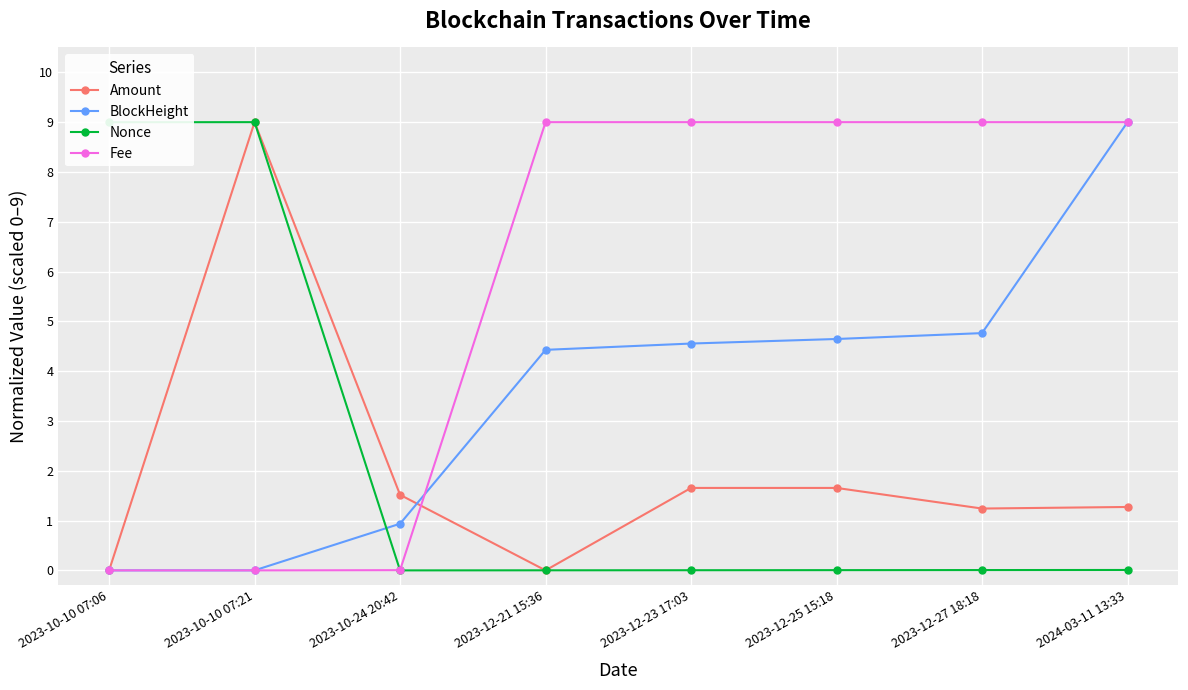

Which series ends up on top after the final intersection of Fee and Amount?

Fee